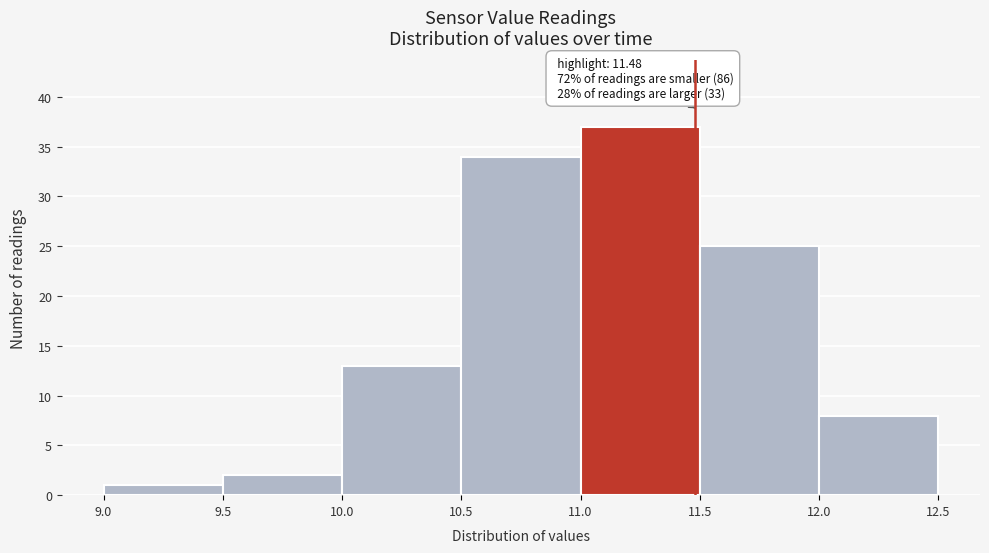

Over which range of the x-axis is the bar tallest?

11.0 to 11.5